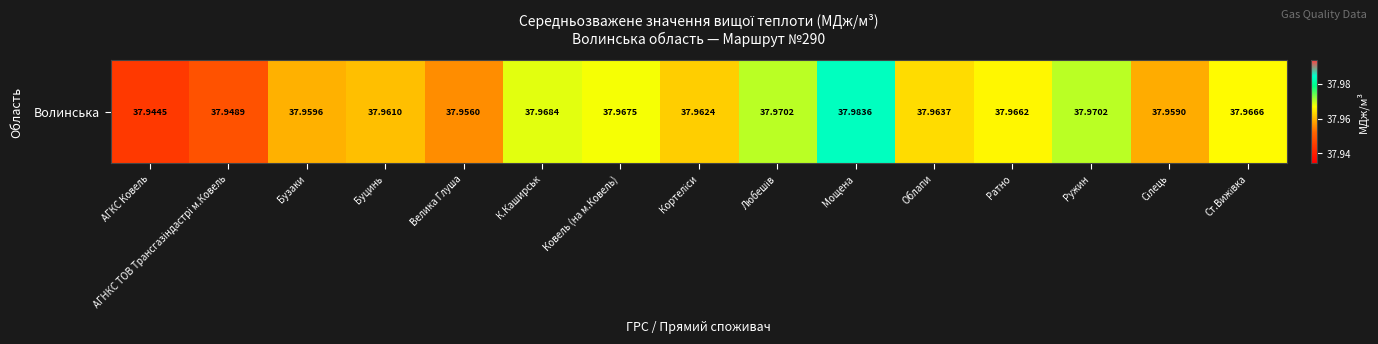

What is the maximum value shown in the chart?

38.0